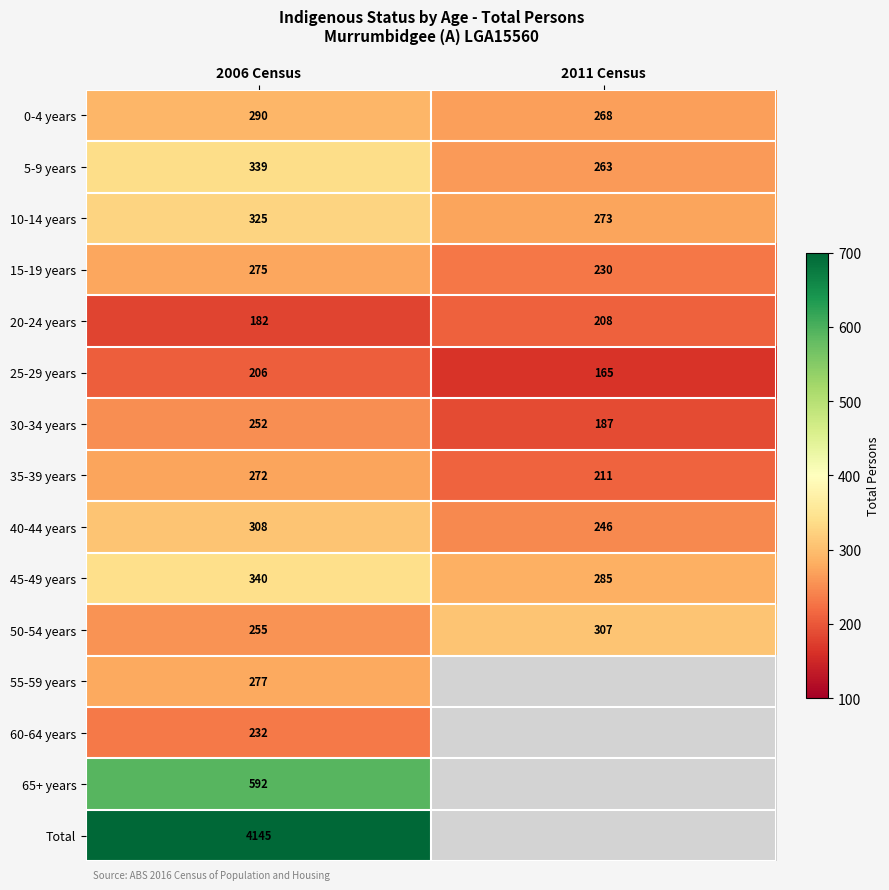

What is the sum of the 25-29 years values at 2006 Census and 2011 Census?

371